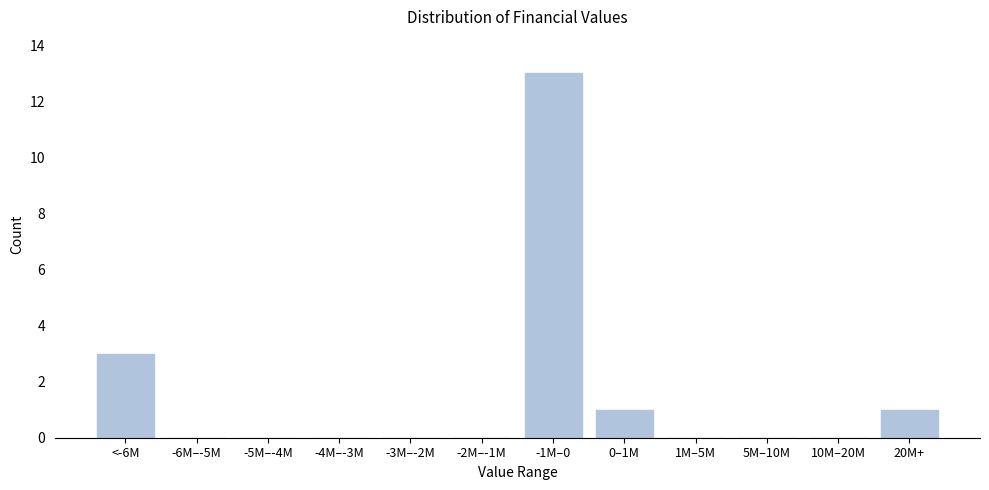

Reading left to right, transcribe all the data shown in this chart.

<-6M=3	-6M–-5M=0	-5M–-4M=0	-4M–-3M=0	-3M–-2M=0	-2M–-1M=0	-1M–0=13	0–1M=1	1M–5M=0	5M–10M=0	10M–20M=0	20M+=1